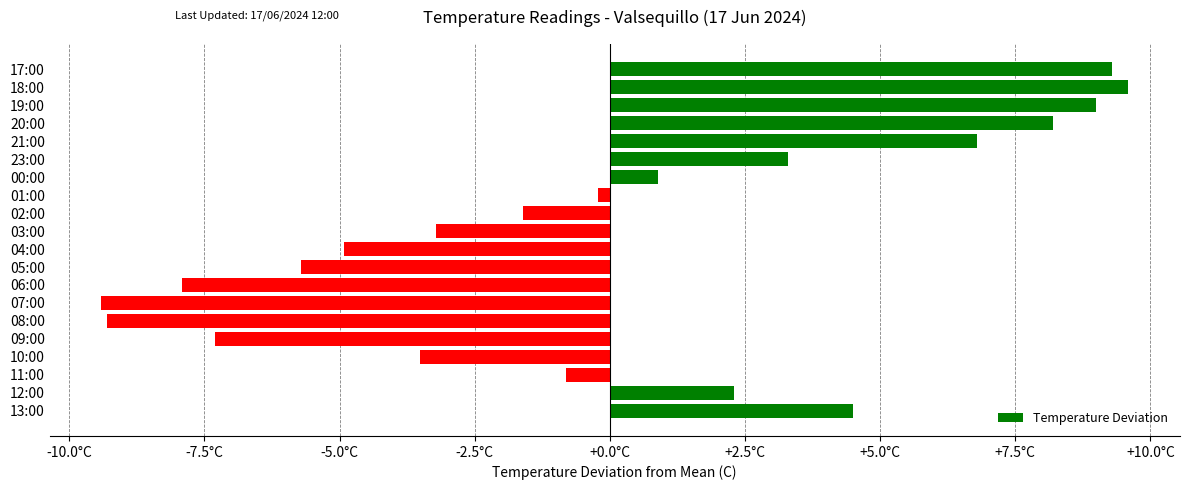

Are the bars horizontal?

Yes